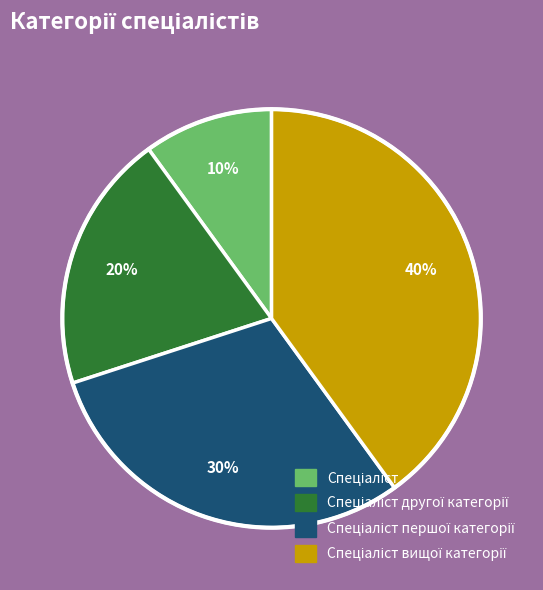

Does any single category account for the majority?

No